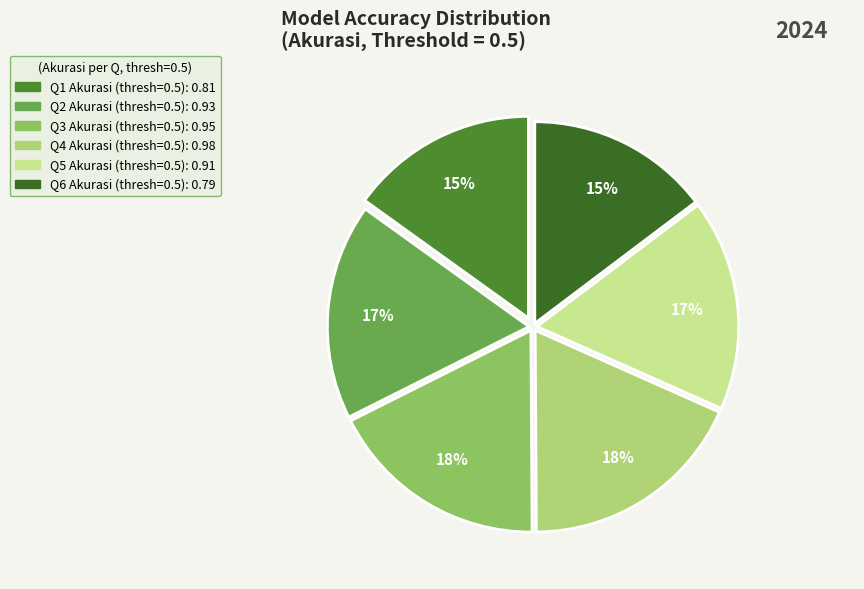

How many slices are in this pie chart?

6